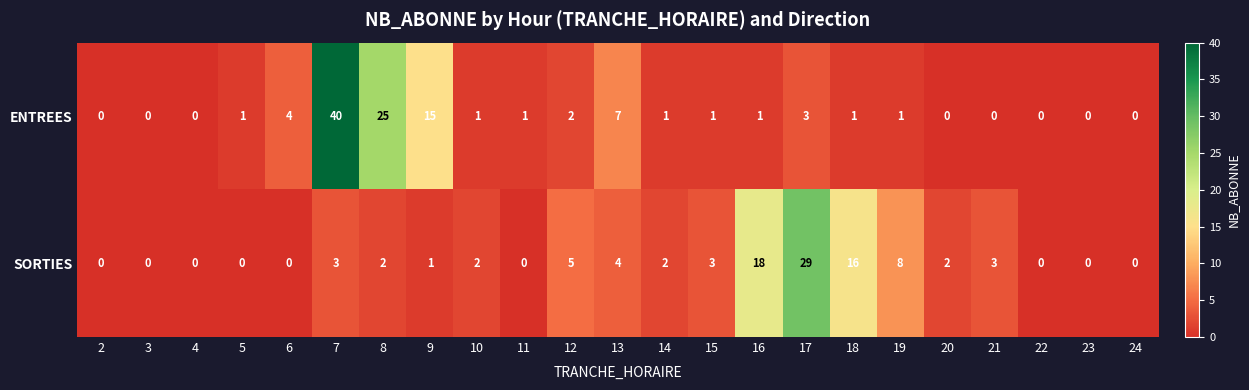

What value does the SORTIES series have at 19?

8